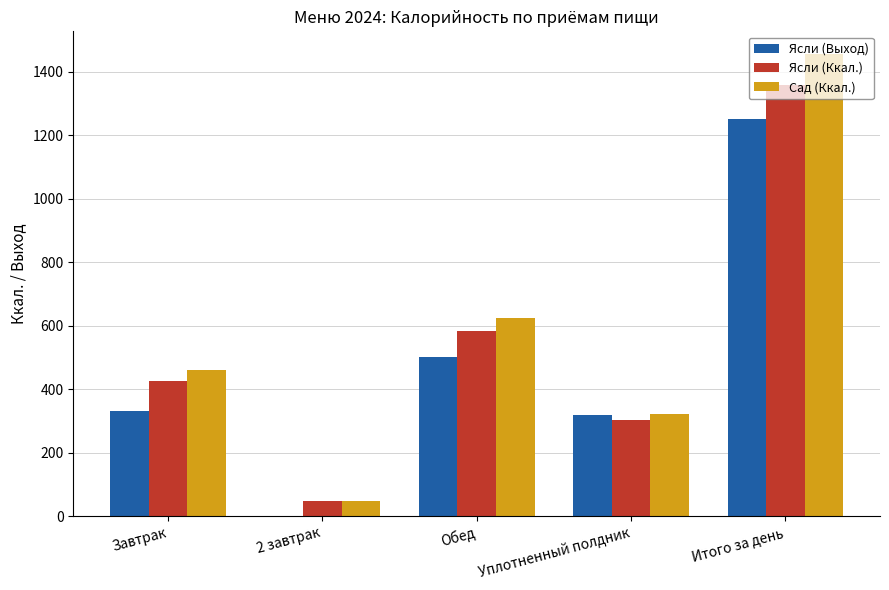

How many categories are shown in the chart?

5